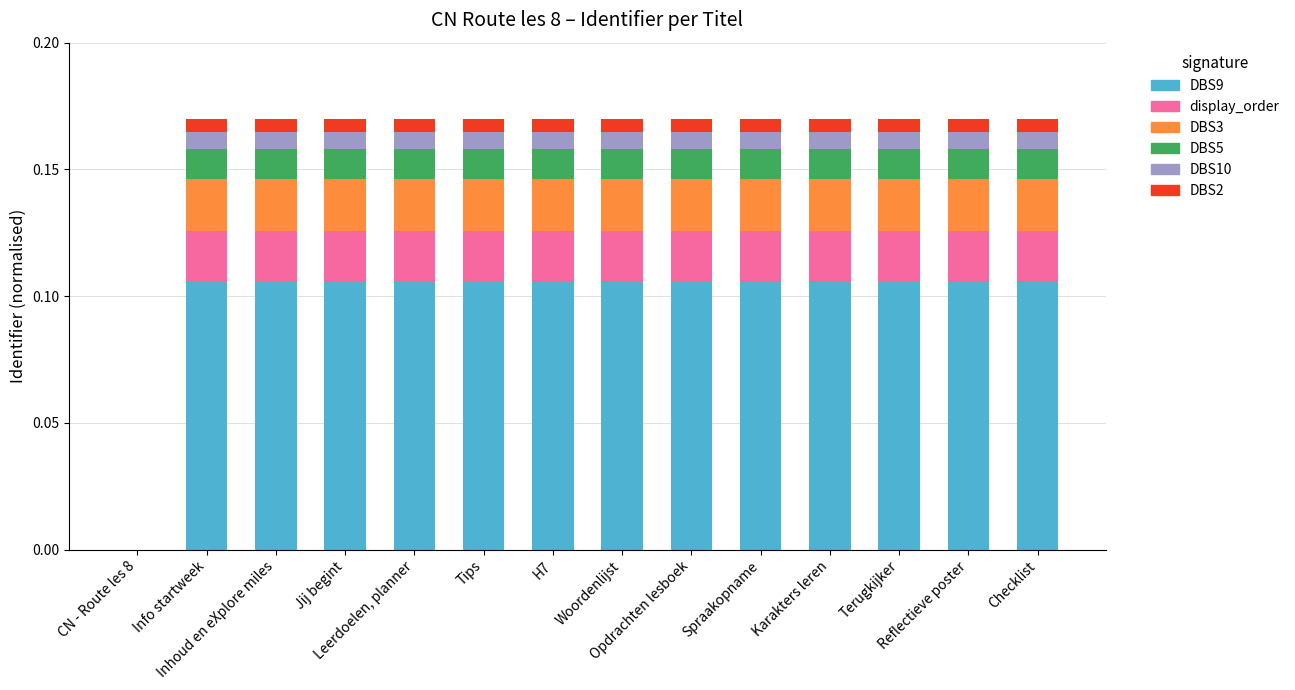

What is the sum of all DBS9 values?

1.4